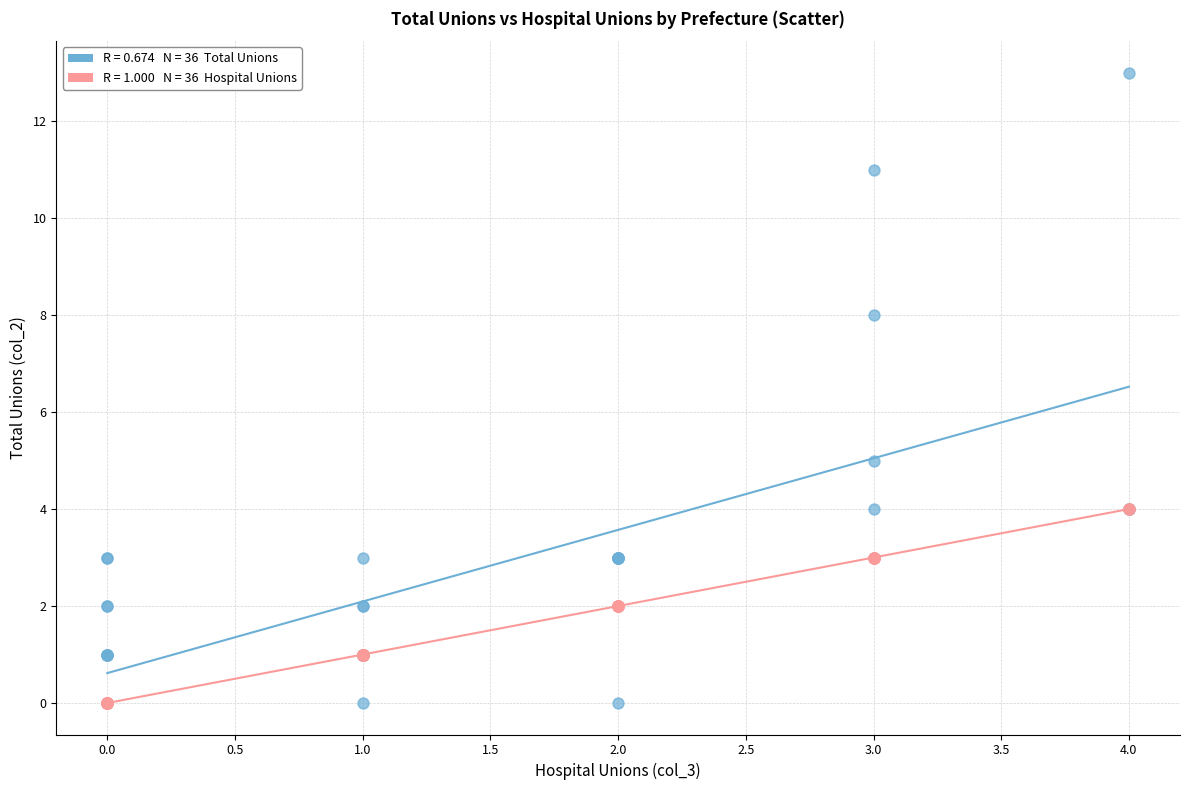

Across all series, what Y value is closest to 6?

5